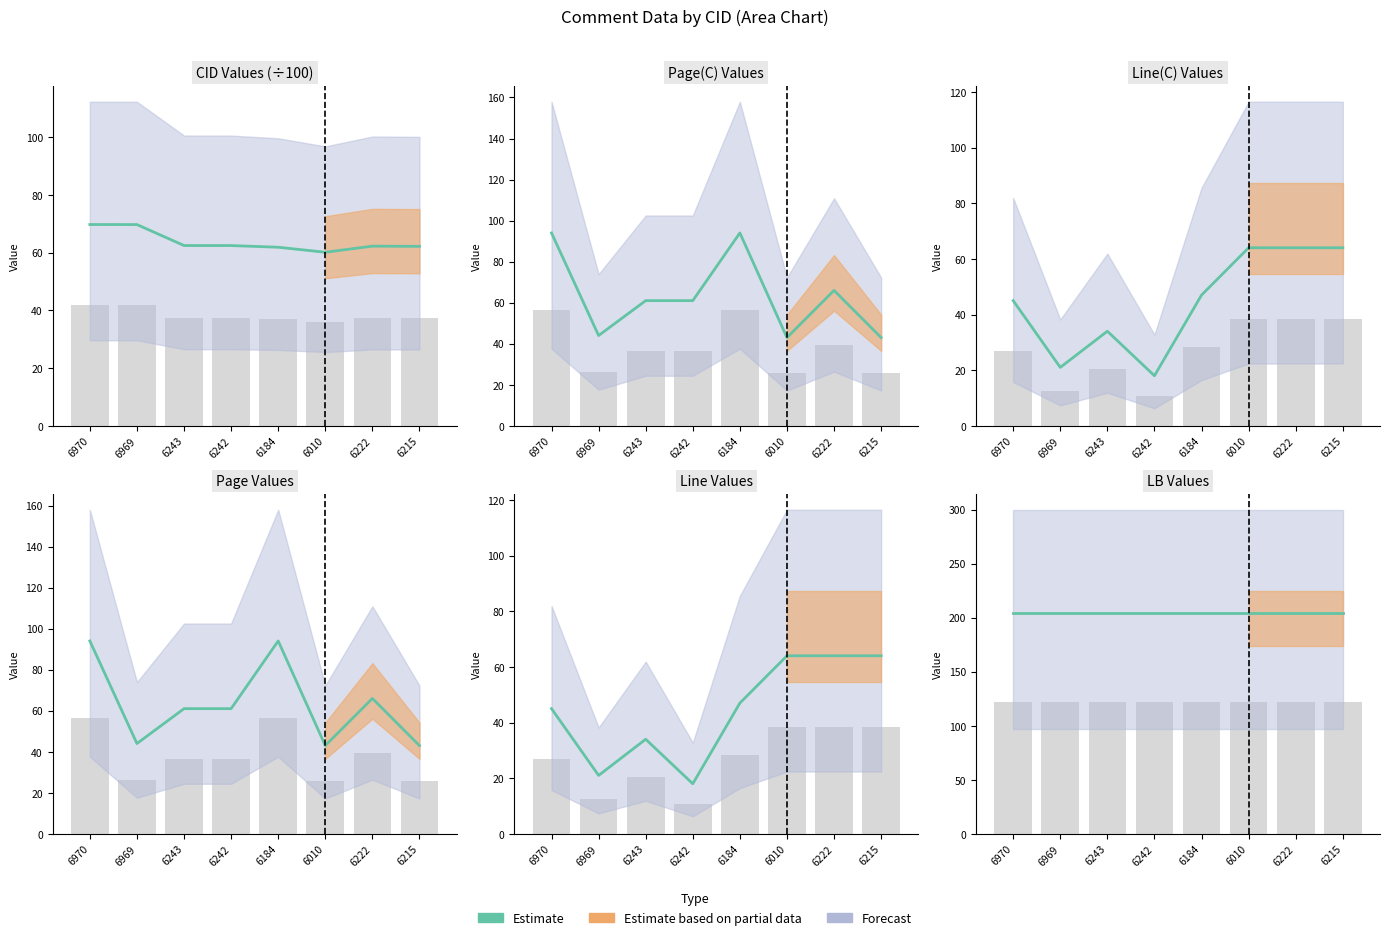

What is the spread (max minus min) of values at 6243?

42.0